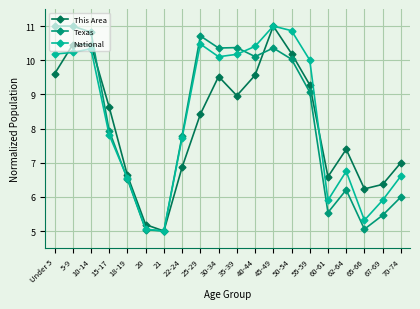

What is the spread (max minus min) of values at 40-44?

0.8